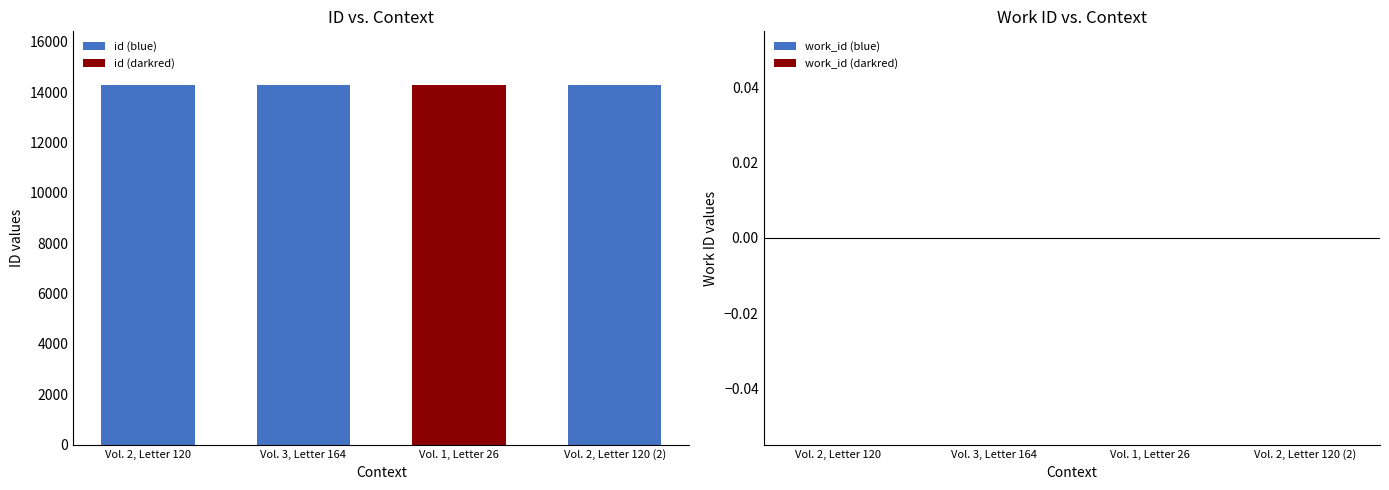

List the series in order of their peak value, highest first.

id, work_id